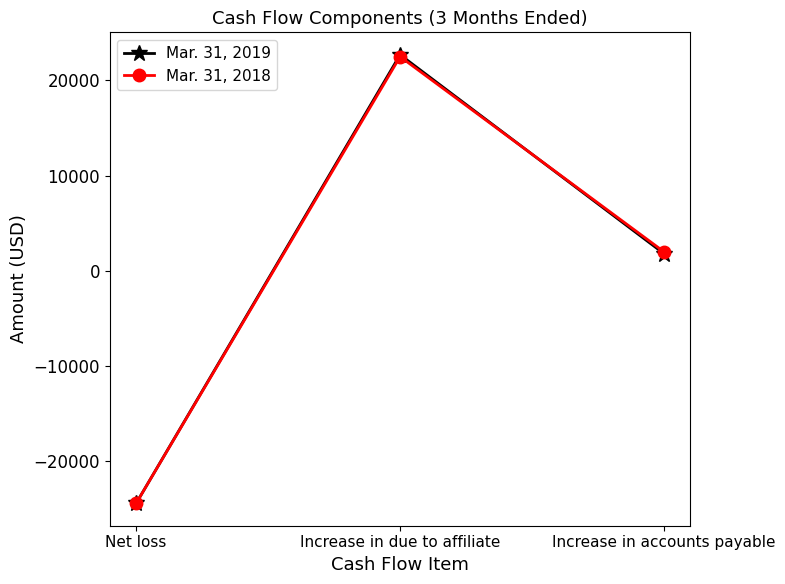

Which series has the largest range (max minus min)?

Mar. 31, 2019